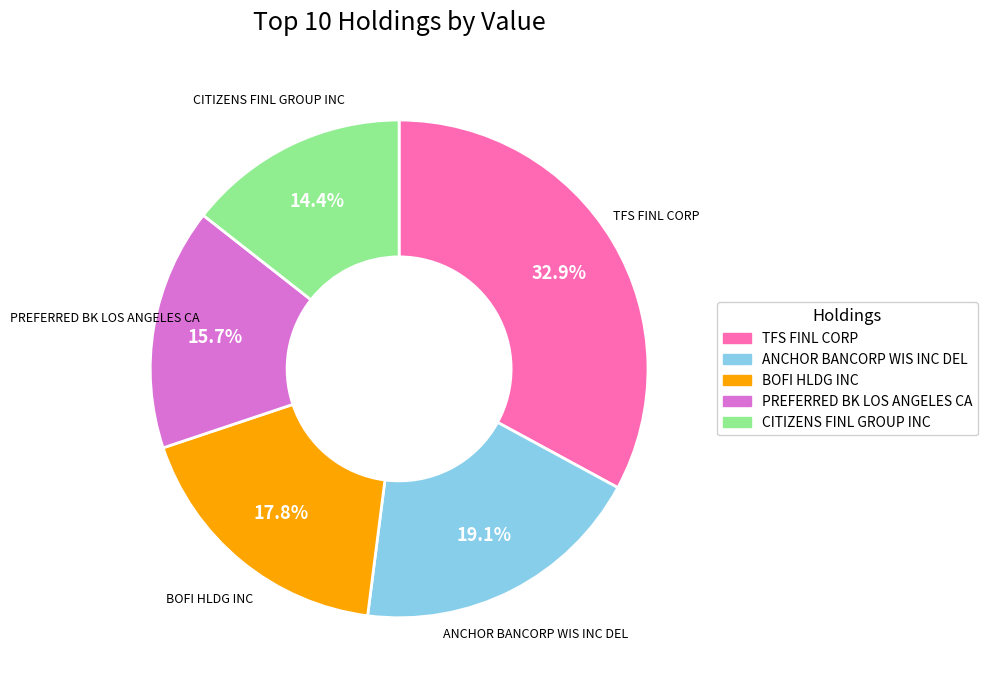

What is the smallest slice in the pie chart?

CITIZENS FINL GROUP INC